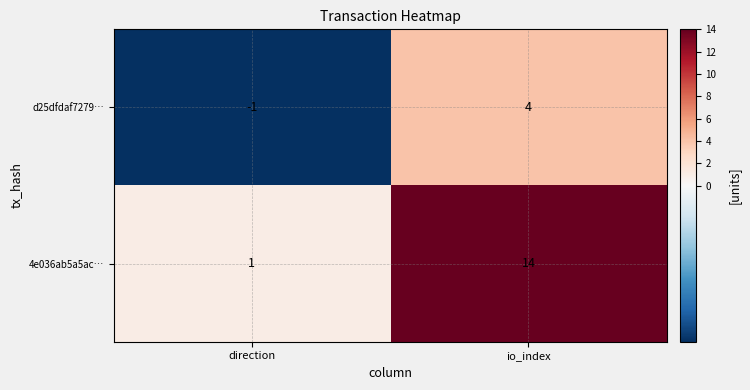

List the series in order of their overall mean, lowest first.

d25dfdaf7279…, 4e036ab5a5ac…